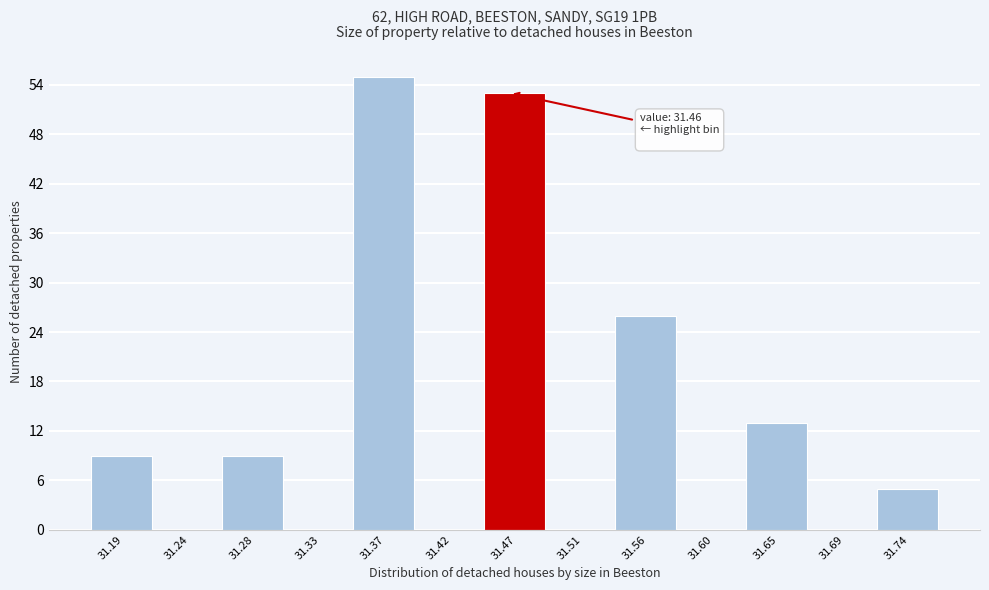

Over which range of the x-axis is the bar tallest?

31.350 to 31.395